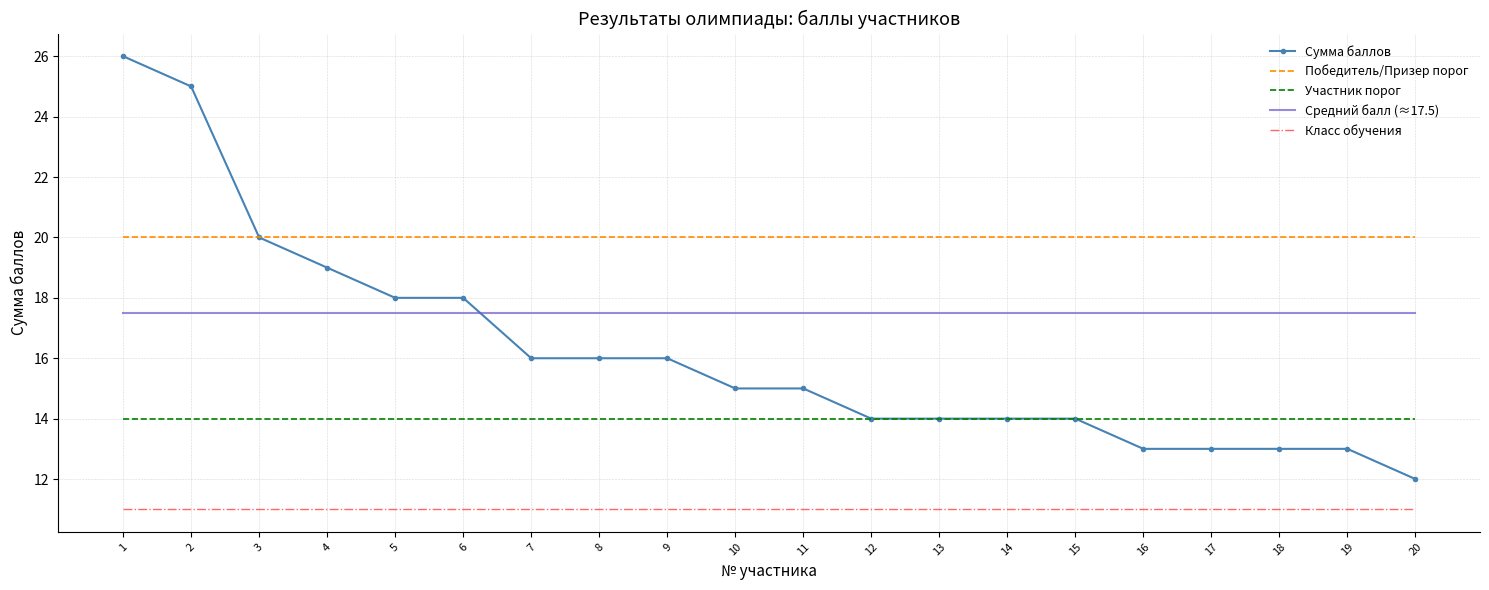

The Средний балл (≈17.5) series shows 17.5 at 16. True or false?

True